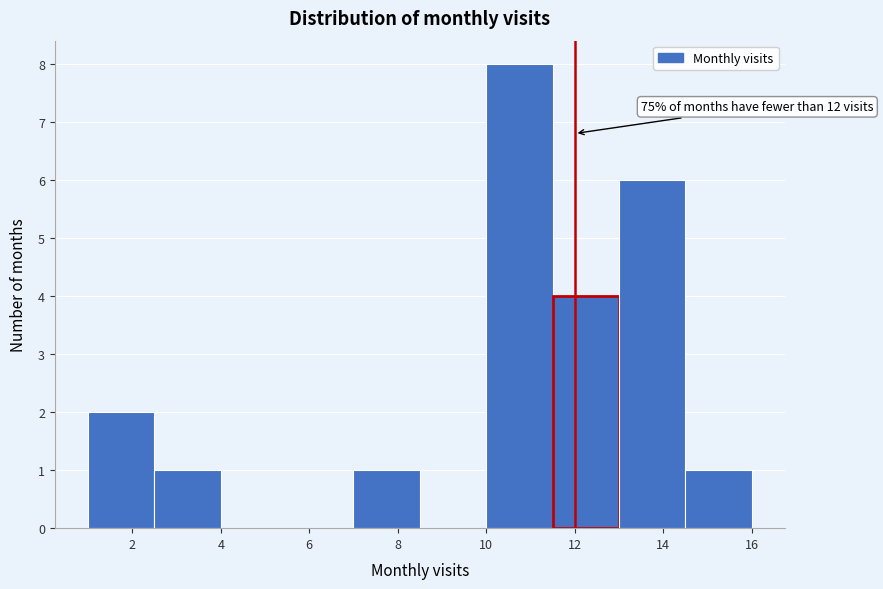

Over which range of the x-axis is the bar tallest?

10.0 to 11.5